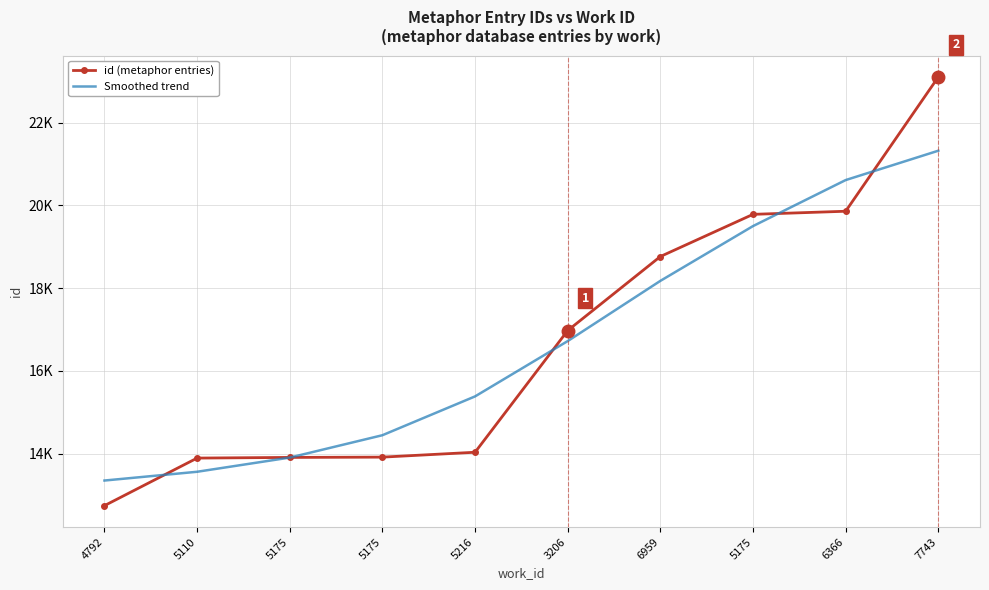

What are all the series names shown in the legend?

id (metaphor entries), Smoothed trend